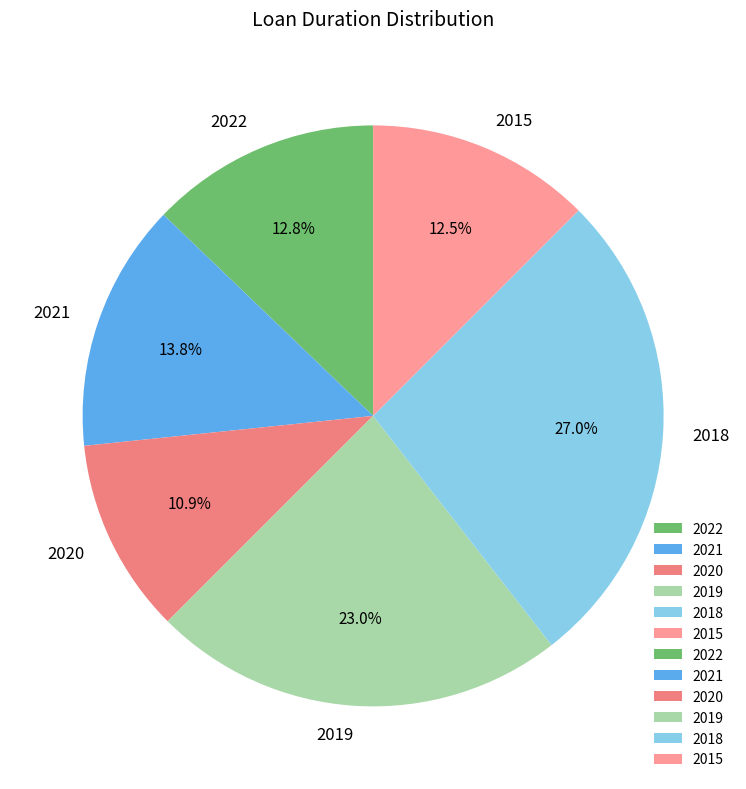

To the nearest percent, what is the difference between the largest and smallest slice percentages?

16%